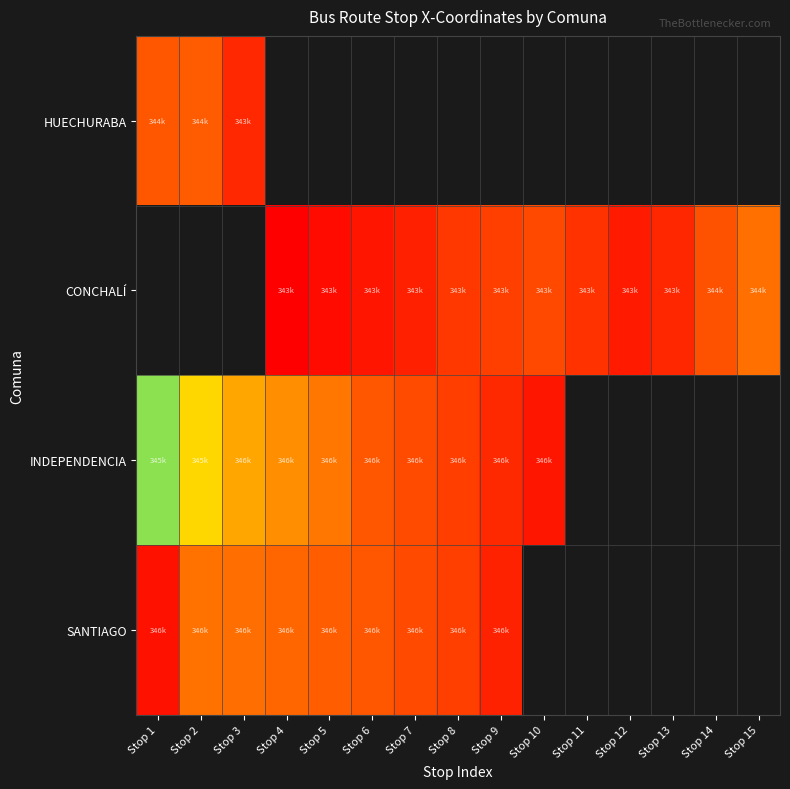

List the series in order of their peak value, highest first.

SANTIAGO, HUECHURABA, CONCHALÍ, INDEPENDENCIA